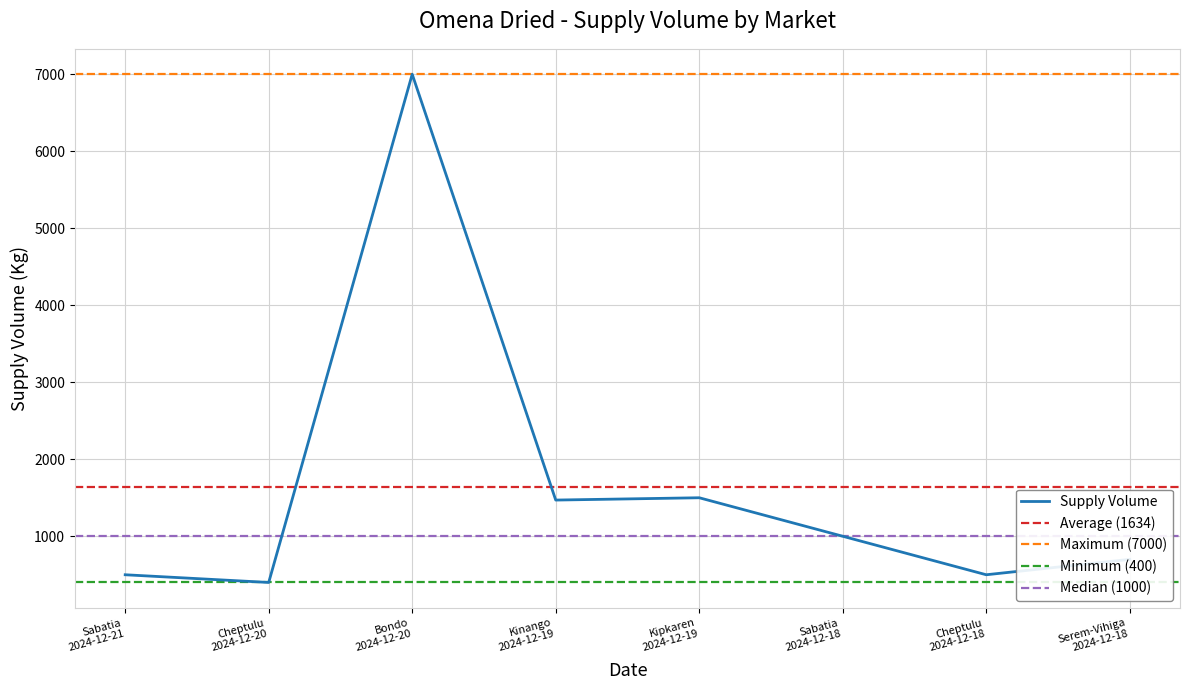

List the labels in order of value, smallest first.

Cheptulu 2024-12-20, Sabatia 2024-12-21, Cheptulu 2024-12-18, Serem-Vihiga 2024-12-18, Sabatia 2024-12-18, Kinango 2024-12-19, Kipkaren 2024-12-19, Bondo 2024-12-20